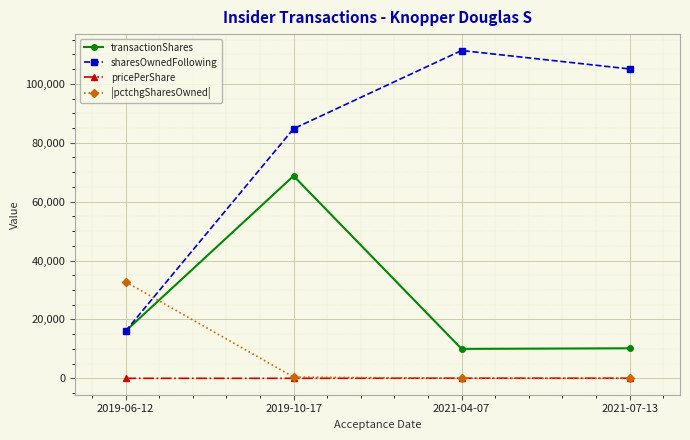

Which series has the widest spread of values?

sharesOwnedFollowing